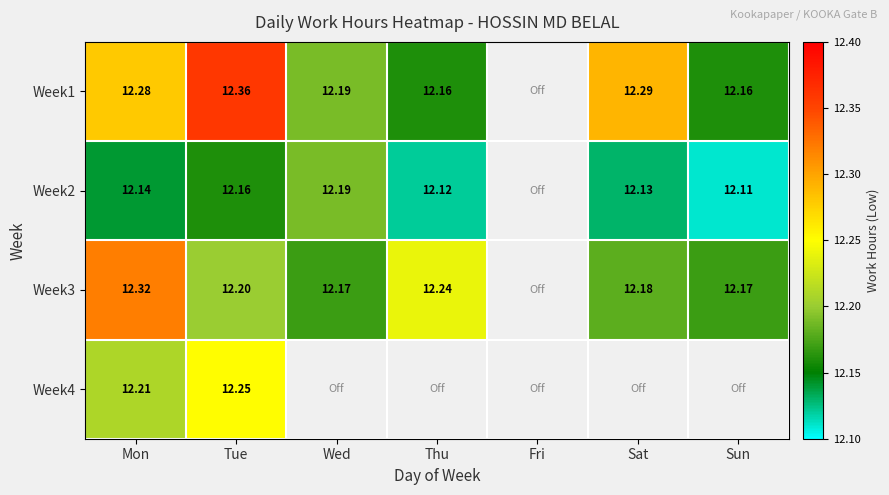

What is the difference between the maximum and minimum values in the Week3 series?

0.2